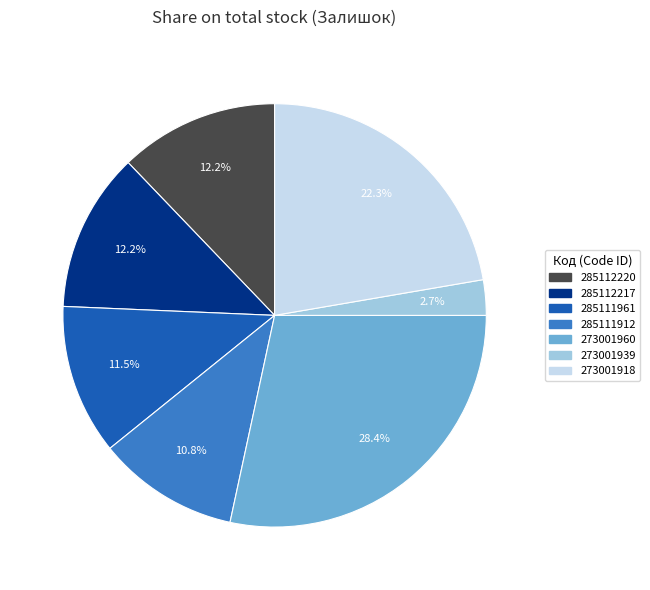

How many slices are in this pie chart?

7